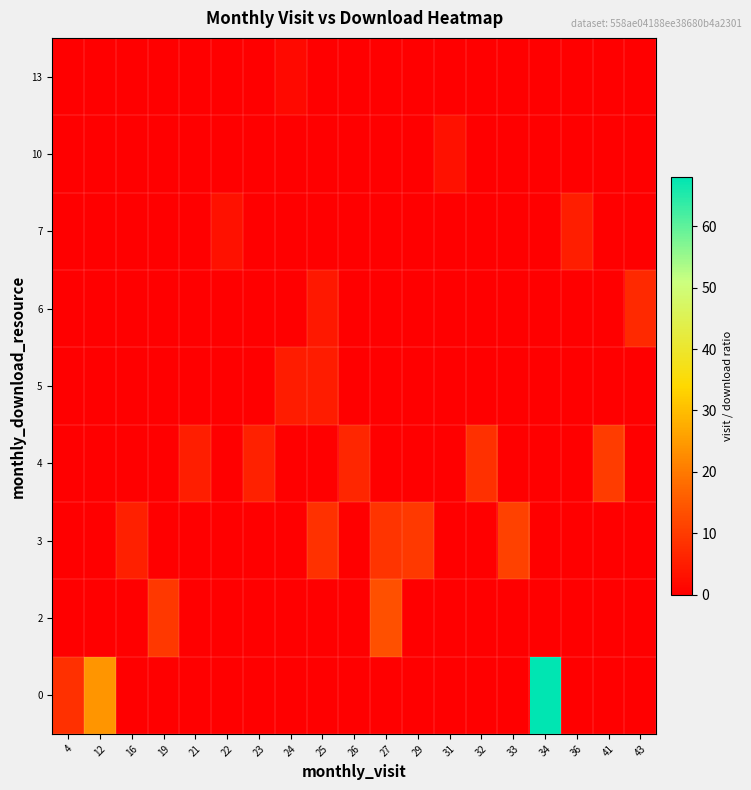

At 25, list the series in order from largest to smallest.

3, 5, 6, 0, 2, 4, 7, 10, 13